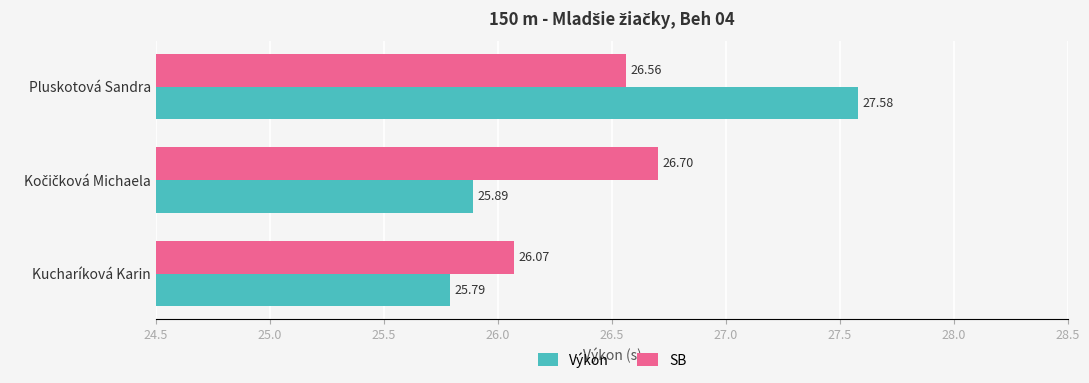

Which series has the largest range (max minus min)?

Výkon